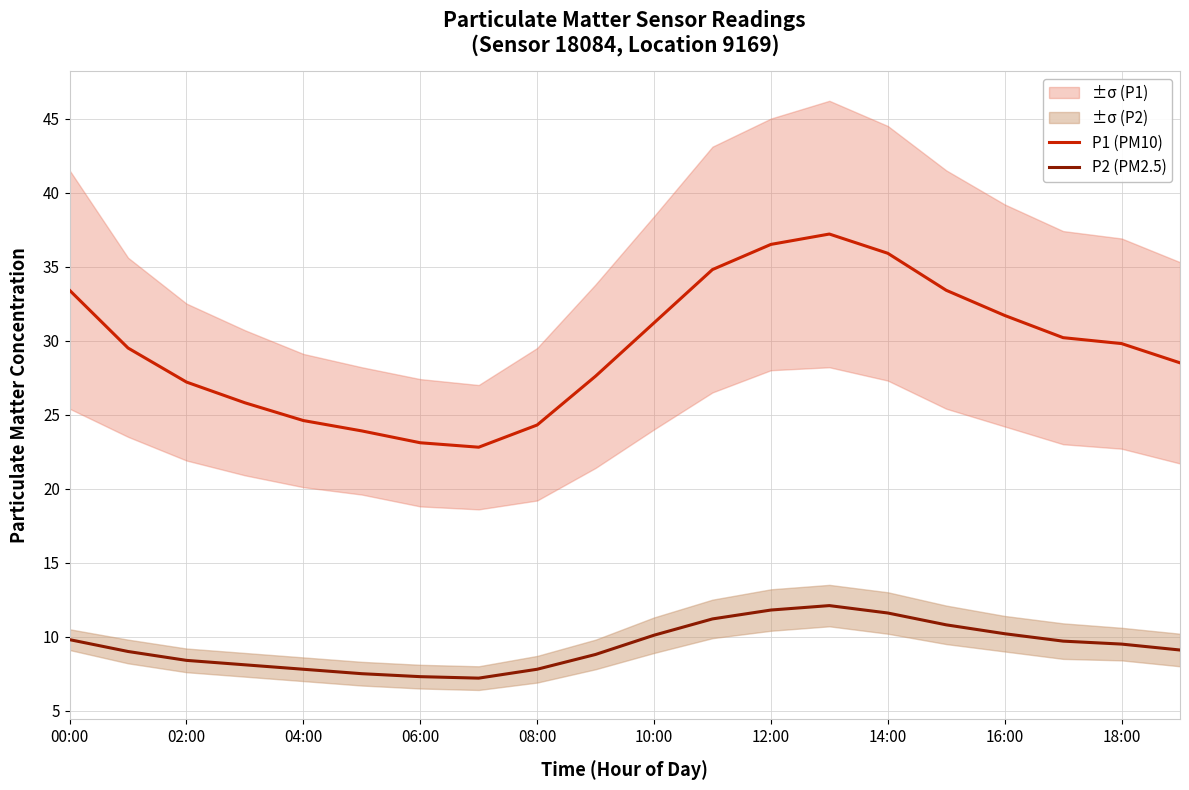

The value of P1 (PM10) at 12:00 is 56.0. True or false?

False